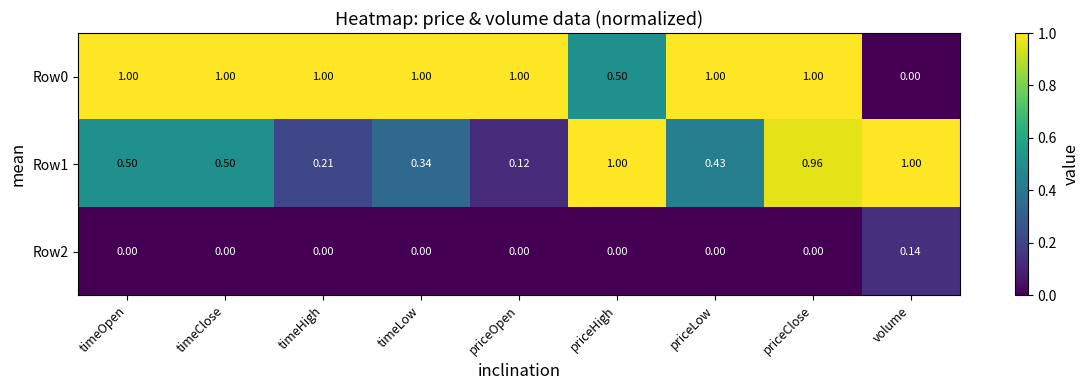

How many positive values does the Row0 series have?

8